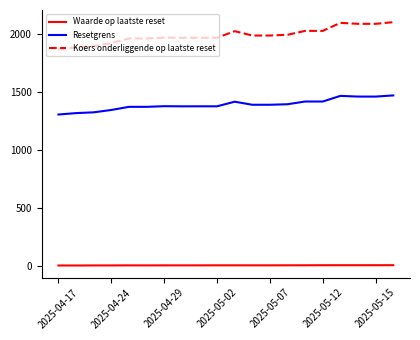

Rank the series by their average value, from highest to lowest.

Koers onderliggende op laatste reset, Resetgrens, Waarde op laatste reset